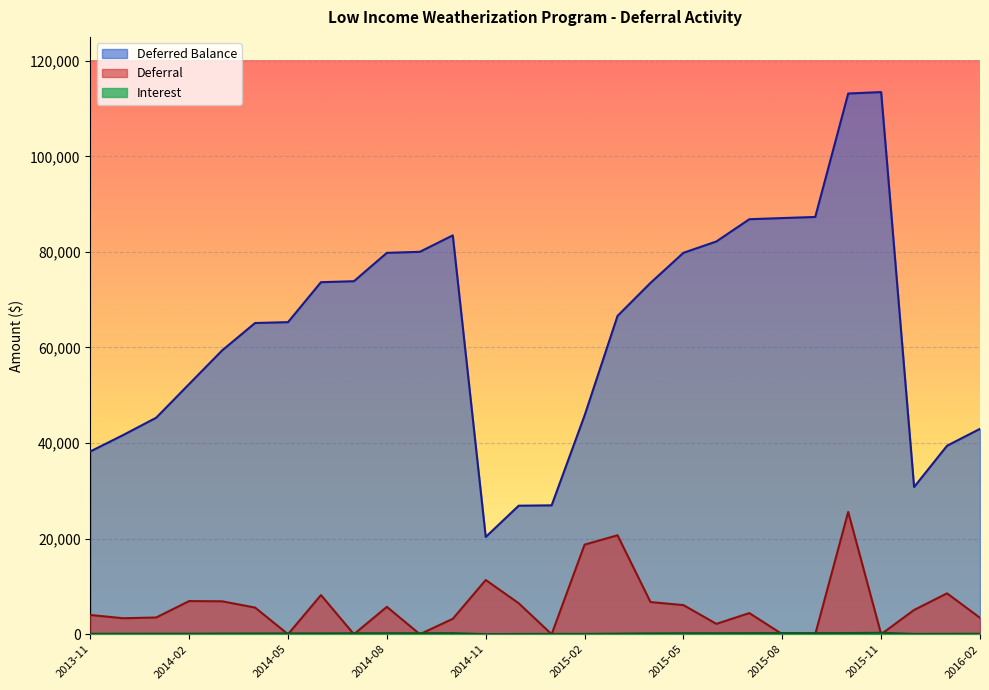

True or false: Interest and Deferred Balance intersect in this chart.

False